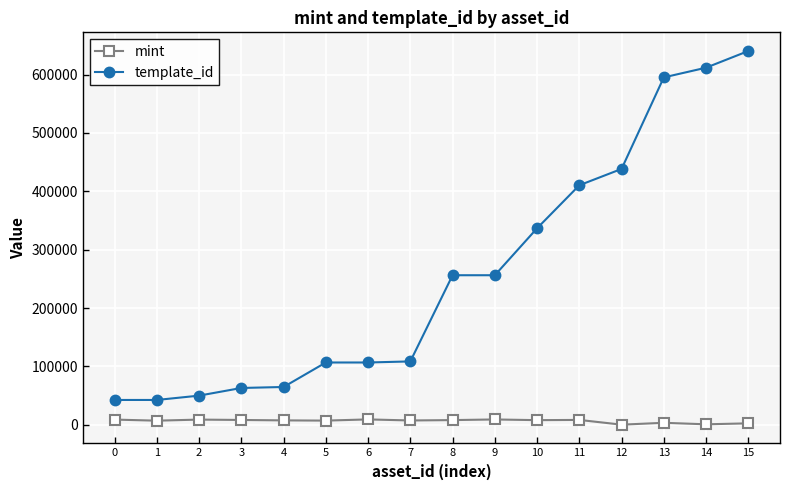

What is the spread (max minus min) of values at 6?

97539